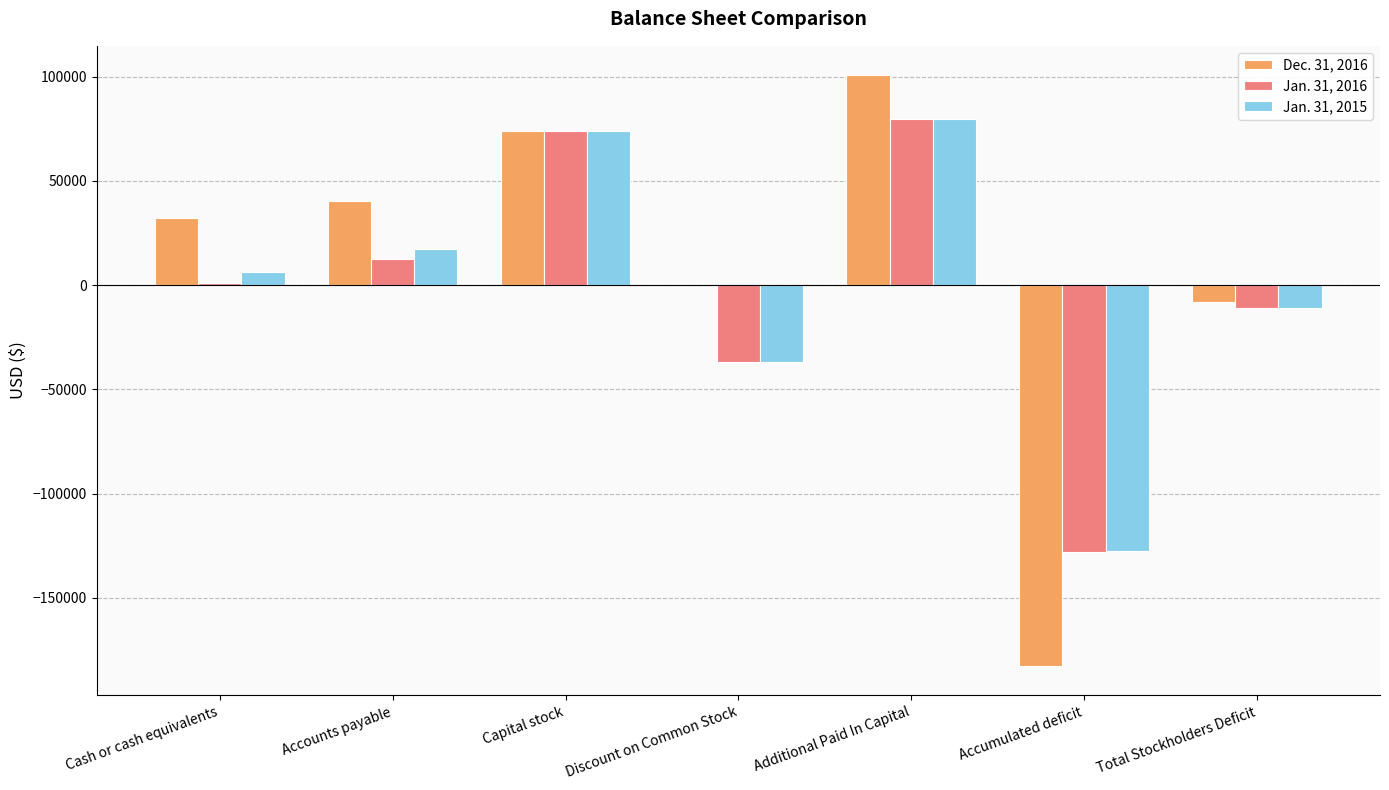

What is the sum of all Dec. 31, 2016 values?

56782